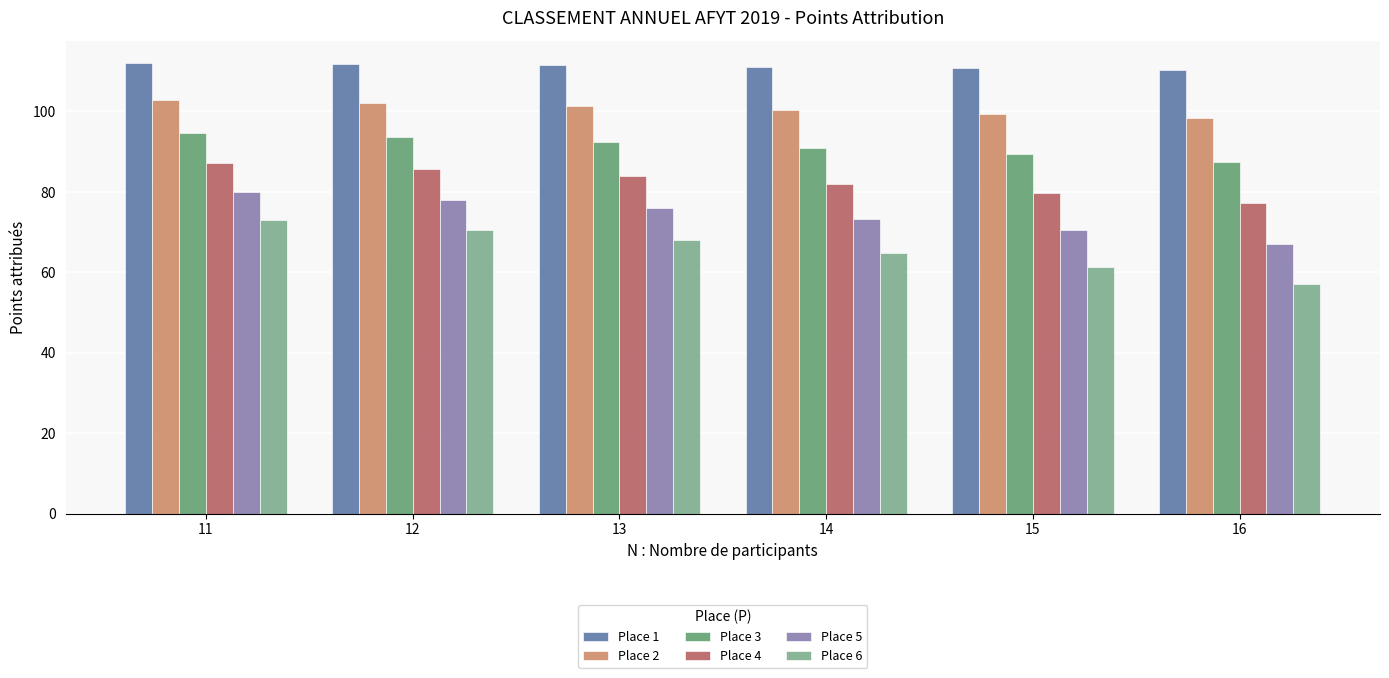

What is the highest value of the Place 4 series?

87.3